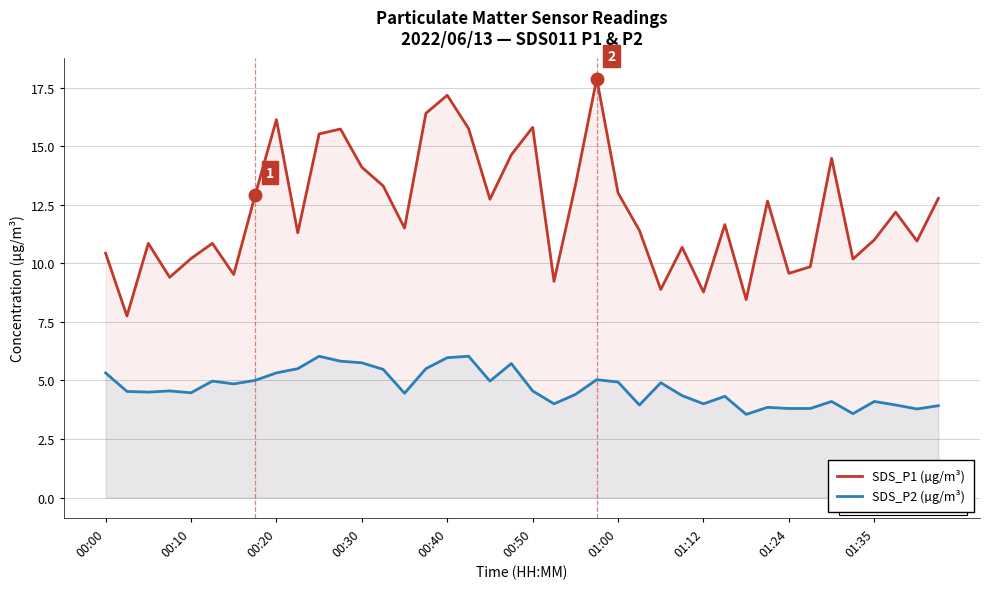

What is the difference between the second highest and second lowest values in the SDS_P1 (µg/m³) series?

8.7